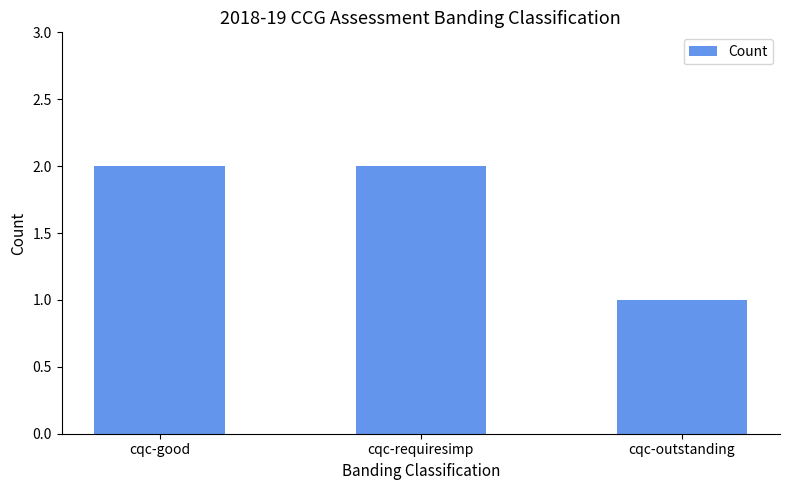

Approximately how many times larger is the value at cqc-requiresimp compared to cqc-good?

1.0